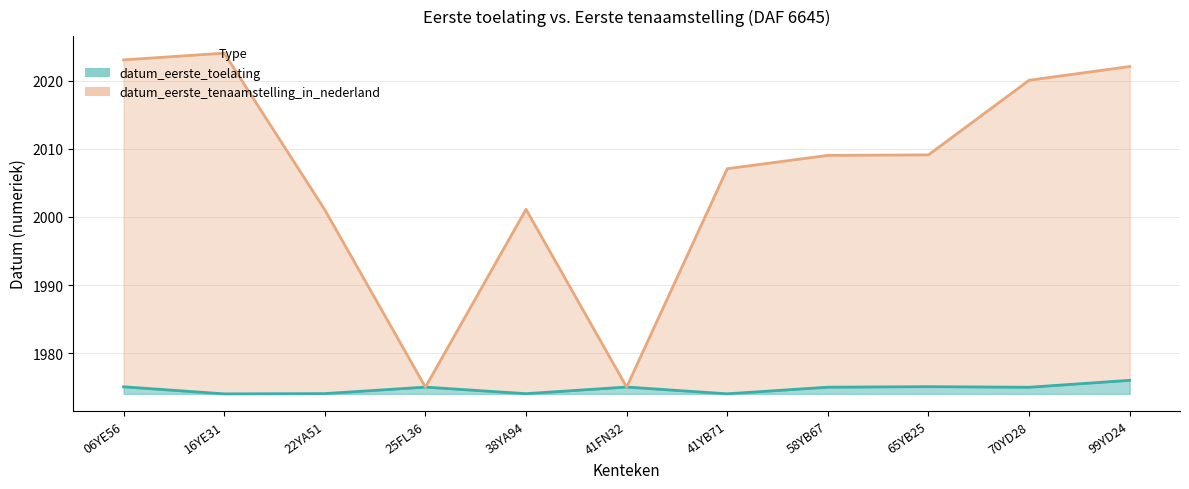

What is the value of the datum_eerste_tenaamstelling_in_nederland point at the 8th from the left?

2009.0